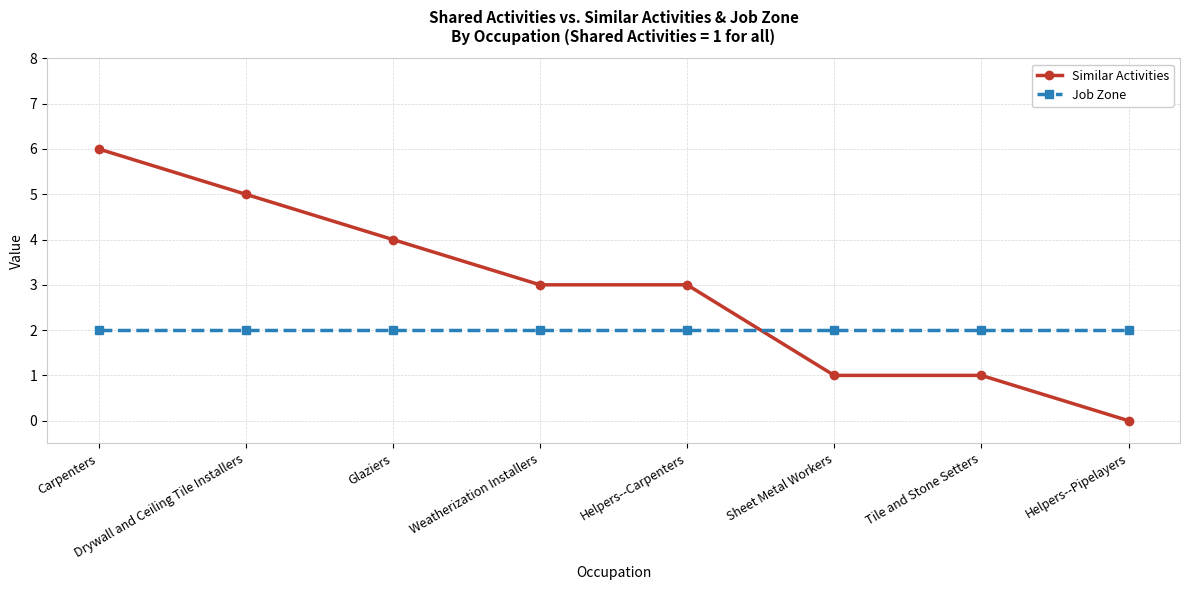

Which series changed the most between Helpers--Carpenters and Helpers--Pipelayers?

Similar Activities